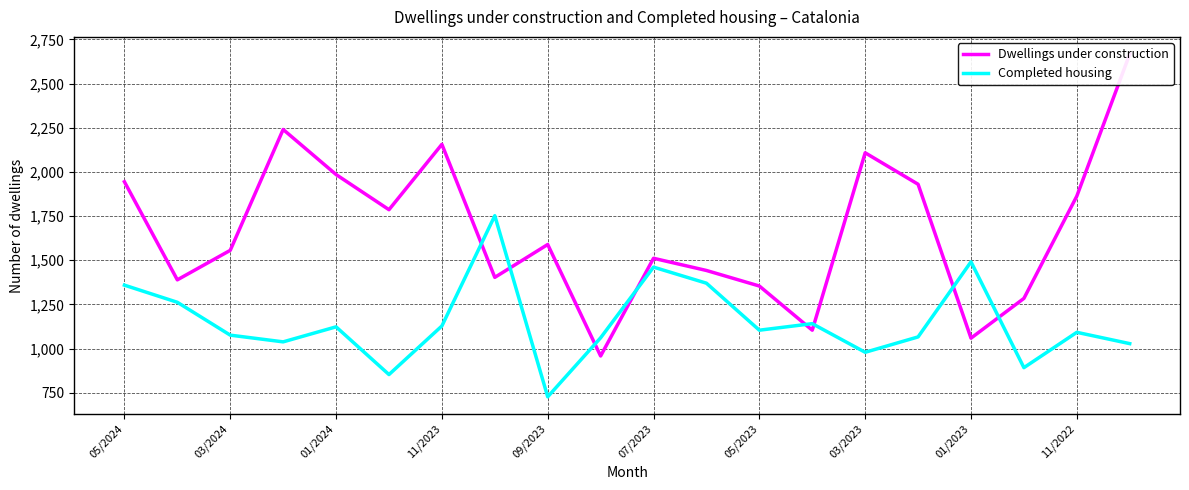

What are all the series names shown in the legend?

Dwellings under construction, Completed housing